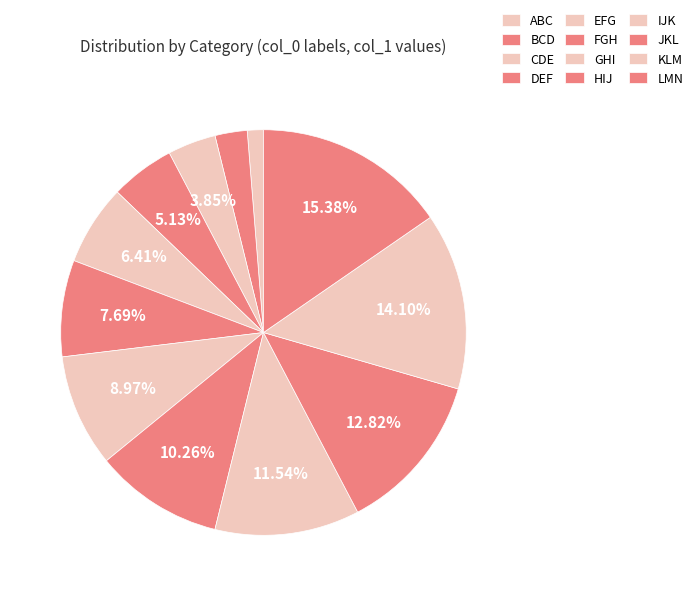

Which slice is the smallest?

ABC